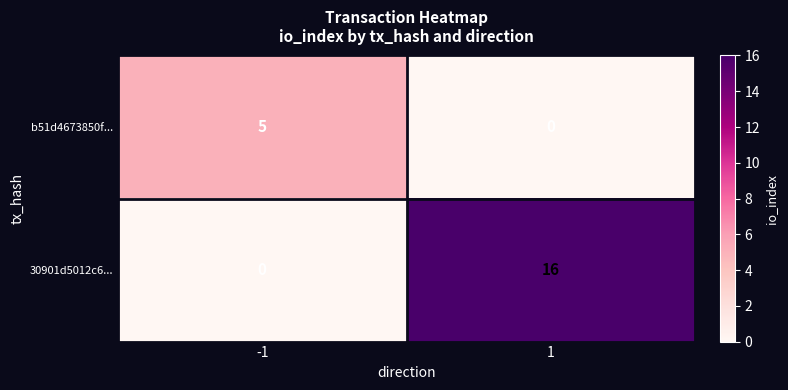

What is the difference between the 30901d5012c6... values at 1 and -1?

16